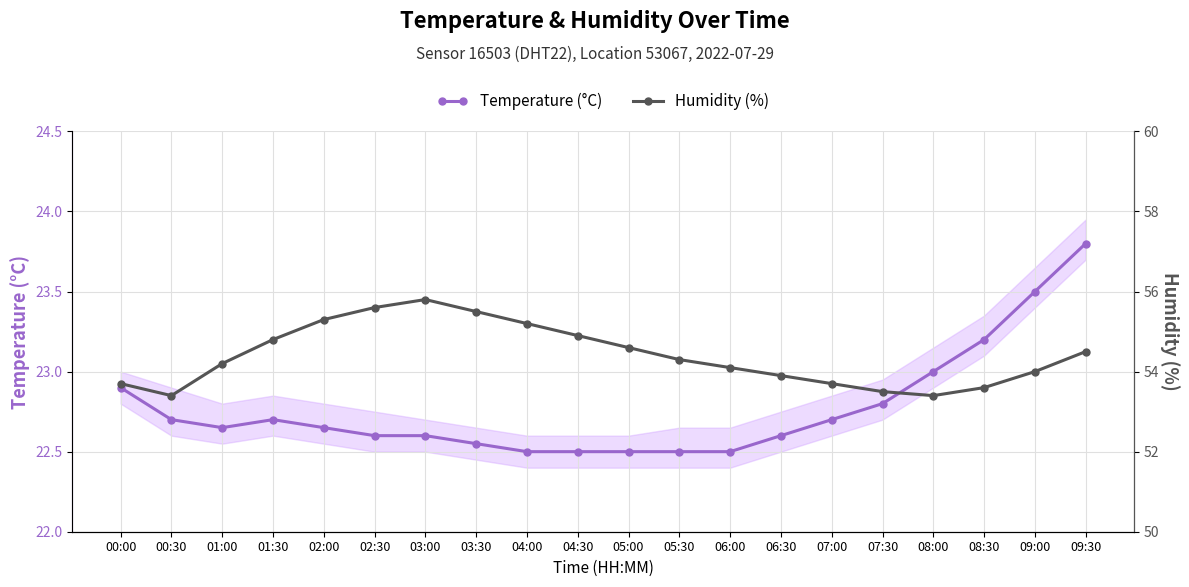

True or false: Humidity (%) and Temperature (°C) intersect in this chart.

False